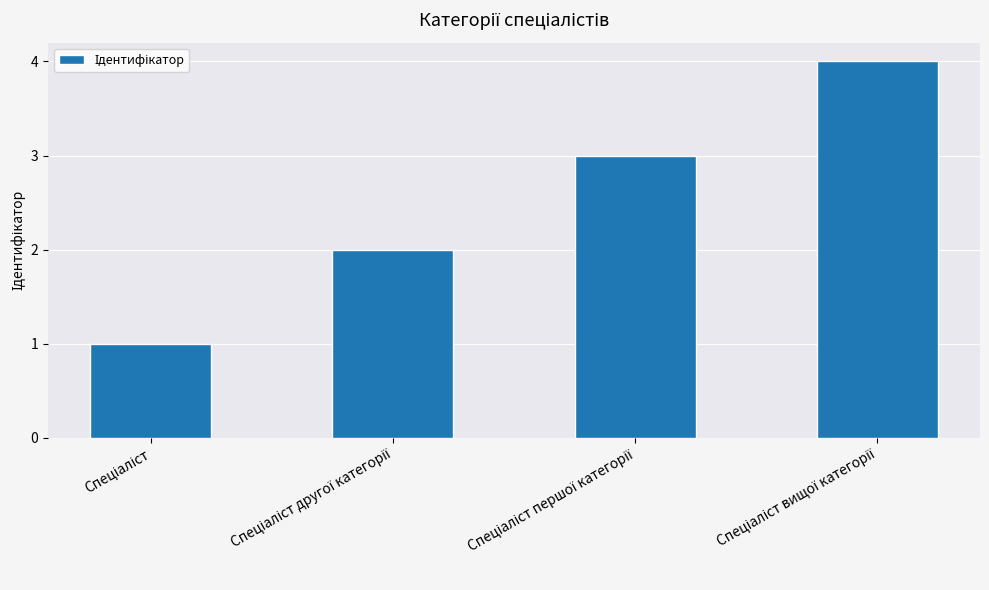

What is the sum of all values?

10